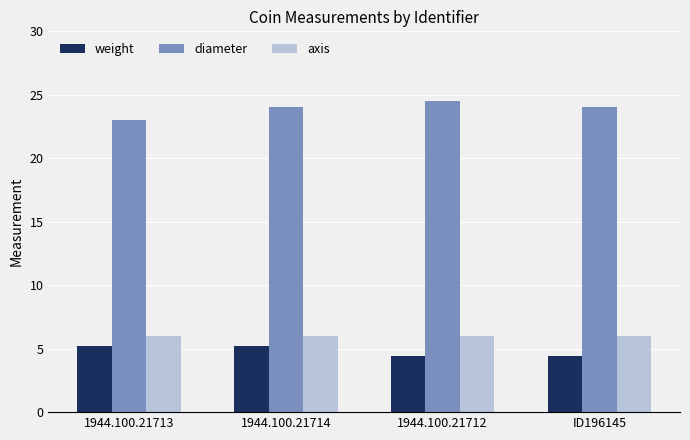

Read the axis value at 1944.100.21712.

6.0